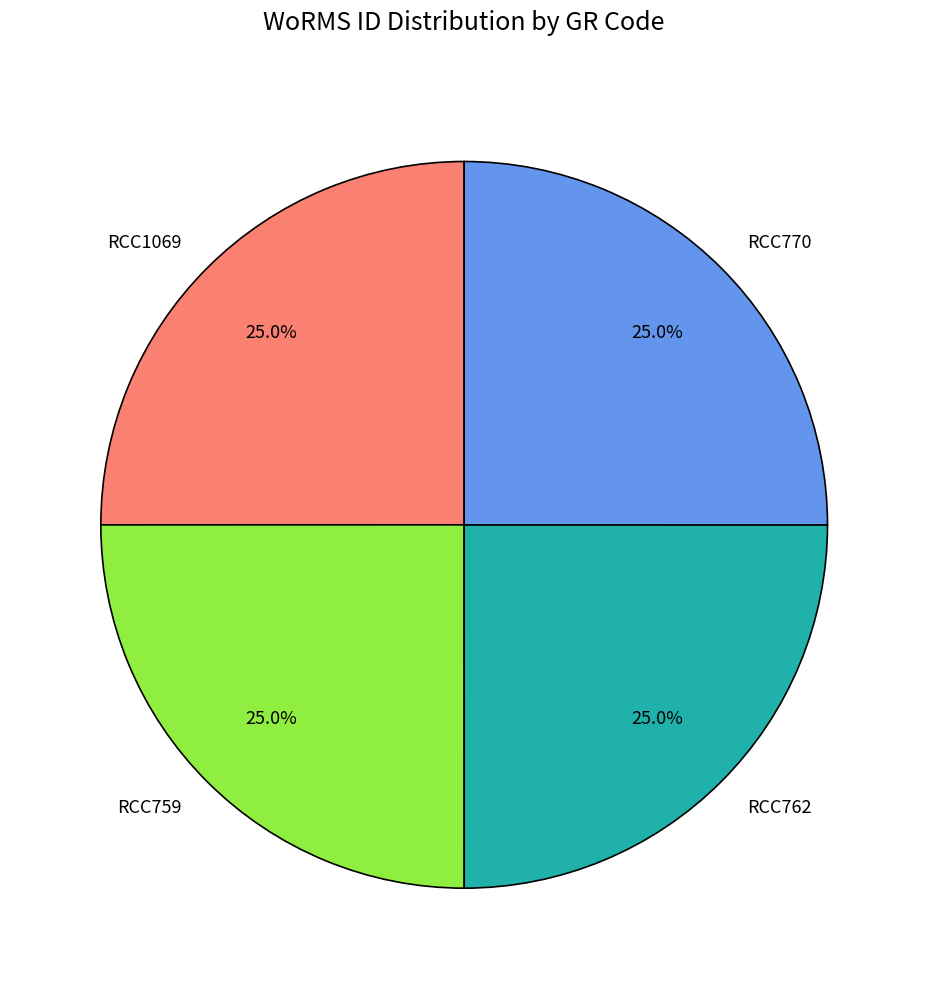

What percentage is NOT represented by RCC762?

75.0%